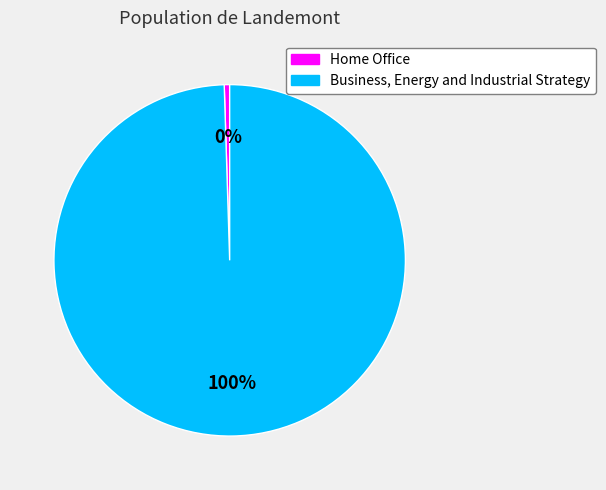

Between Business, Energy and Industrial Strategy and Home Office, which is larger?

Business, Energy and Industrial Strategy